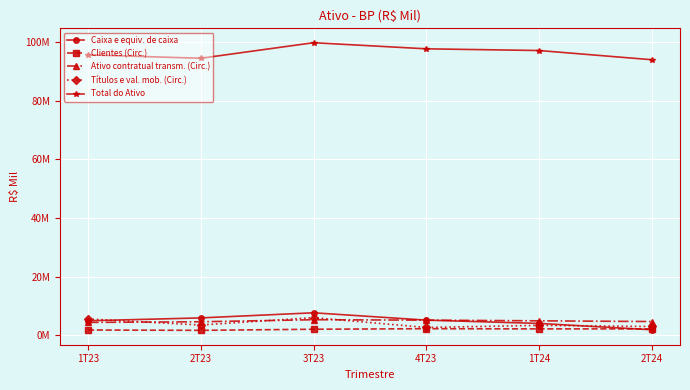

What is the difference between the maximum and minimum values in the Caixa e equiv. de caixa series?

5797343